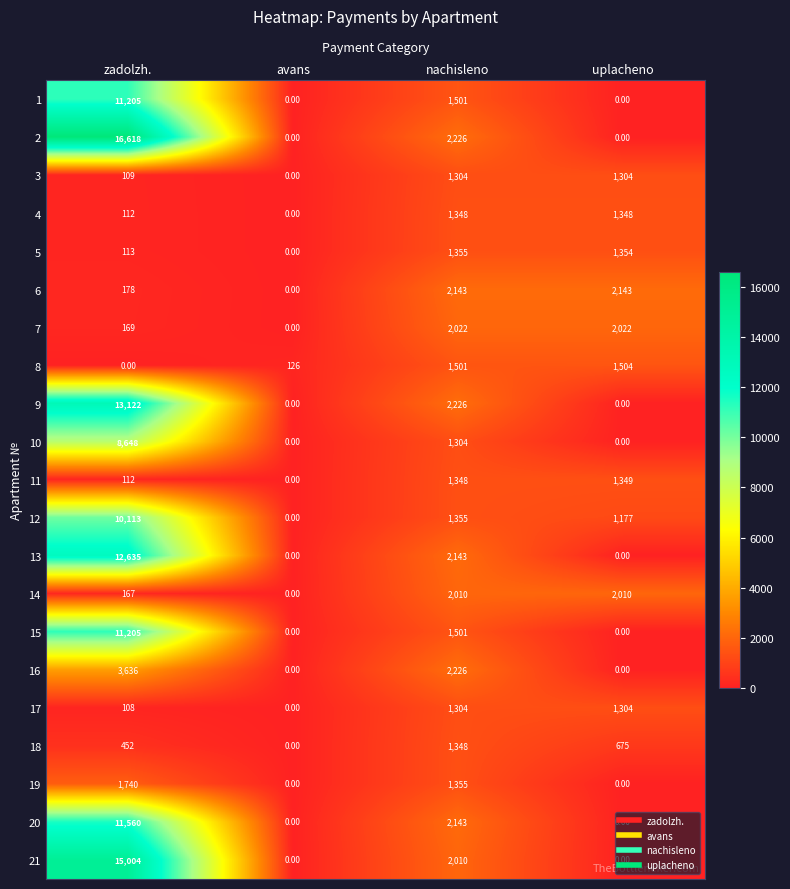

Where does the 20 series first go above 2143?

zadolzh.